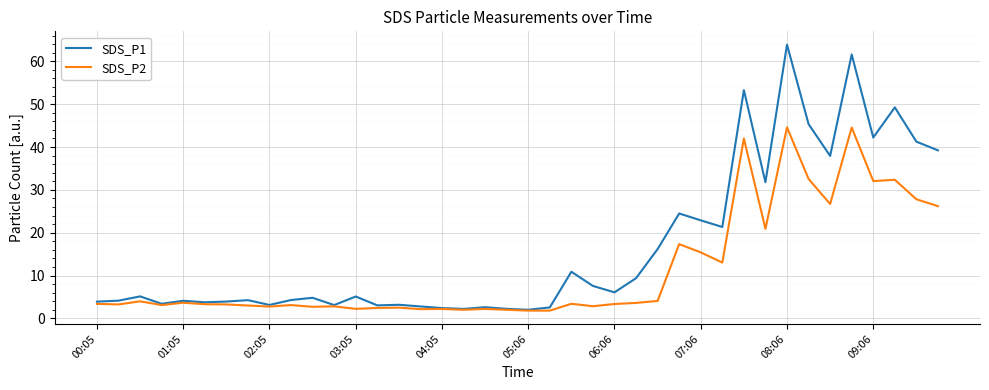

Rank the series by their maximum value, from highest to lowest.

SDS_P1, SDS_P2